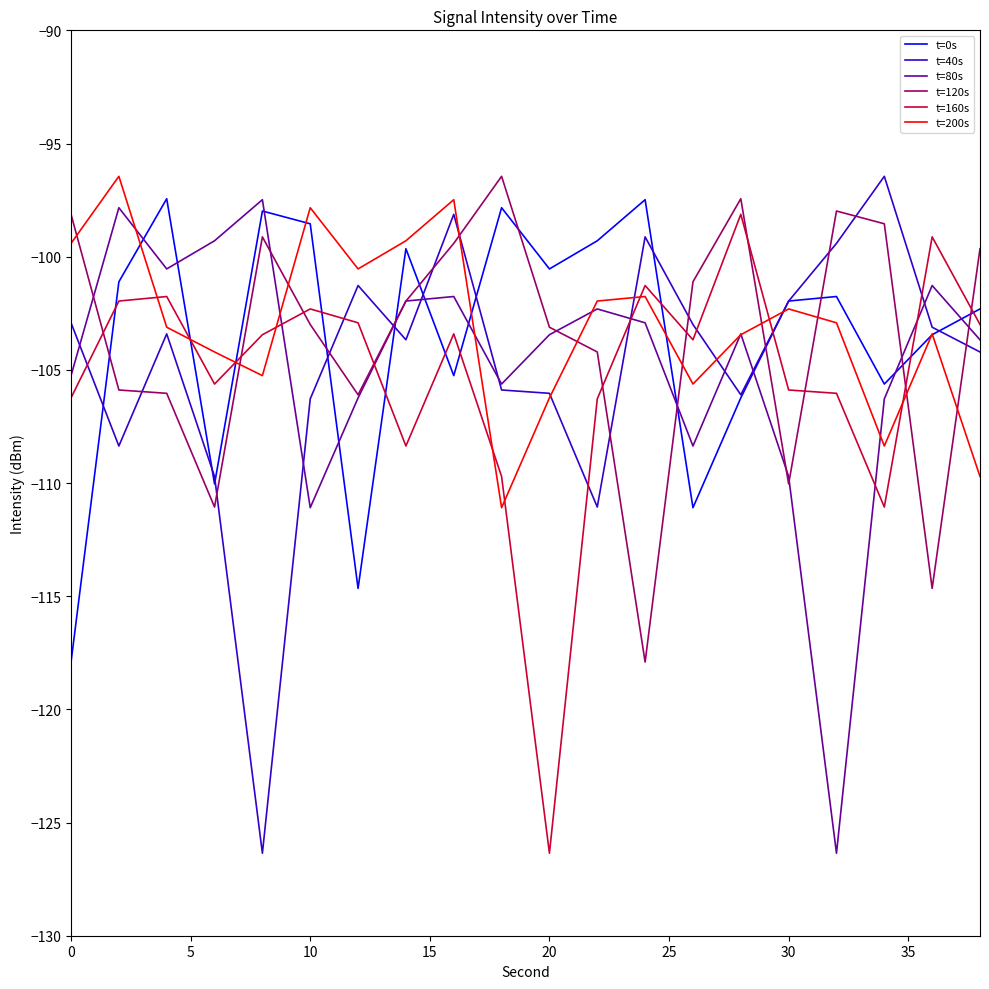

After their last crossing, which series has the higher values: t=160s or t=120s?

t=120s